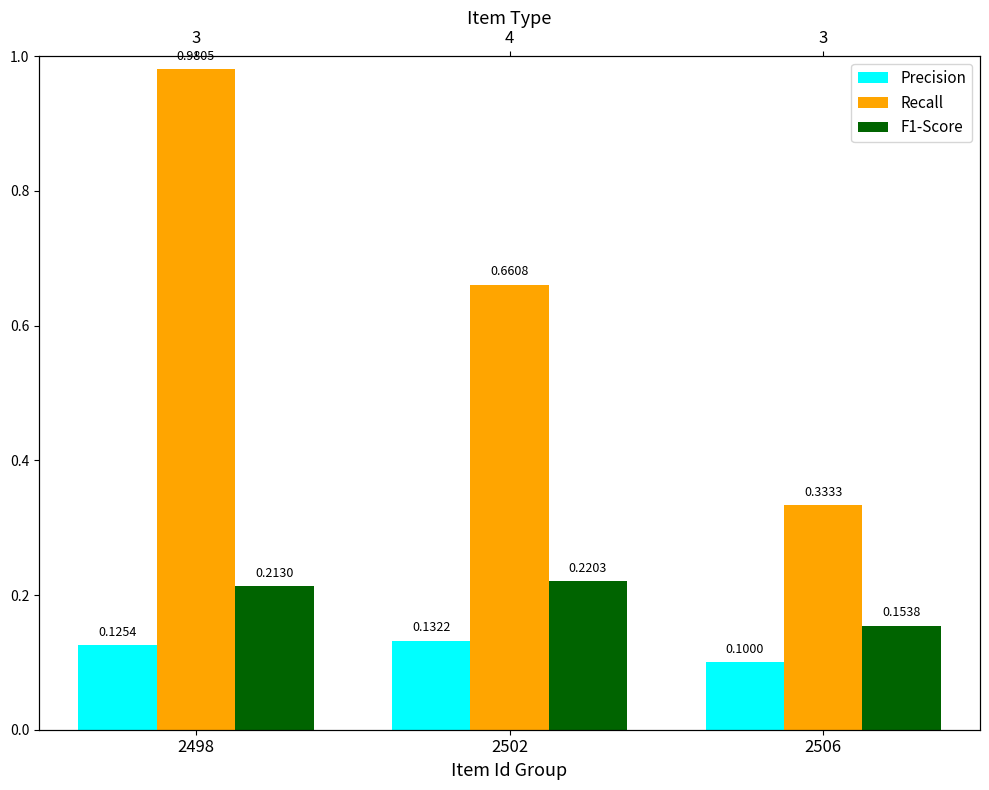

How many bars are there in total?

9